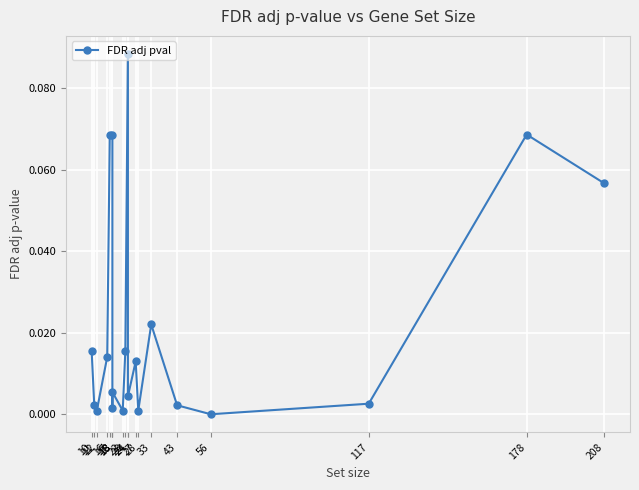

Is it true that the value at 27 is 0.0?

False